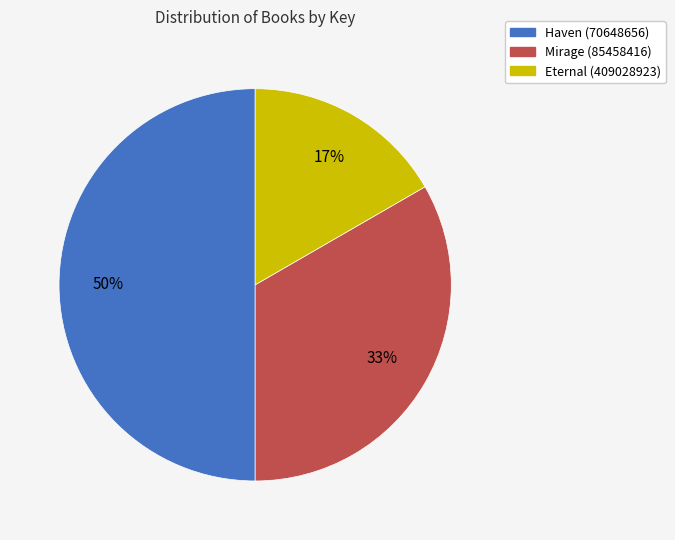

Which category has the biggest portion of the pie?

Haven (70648656)